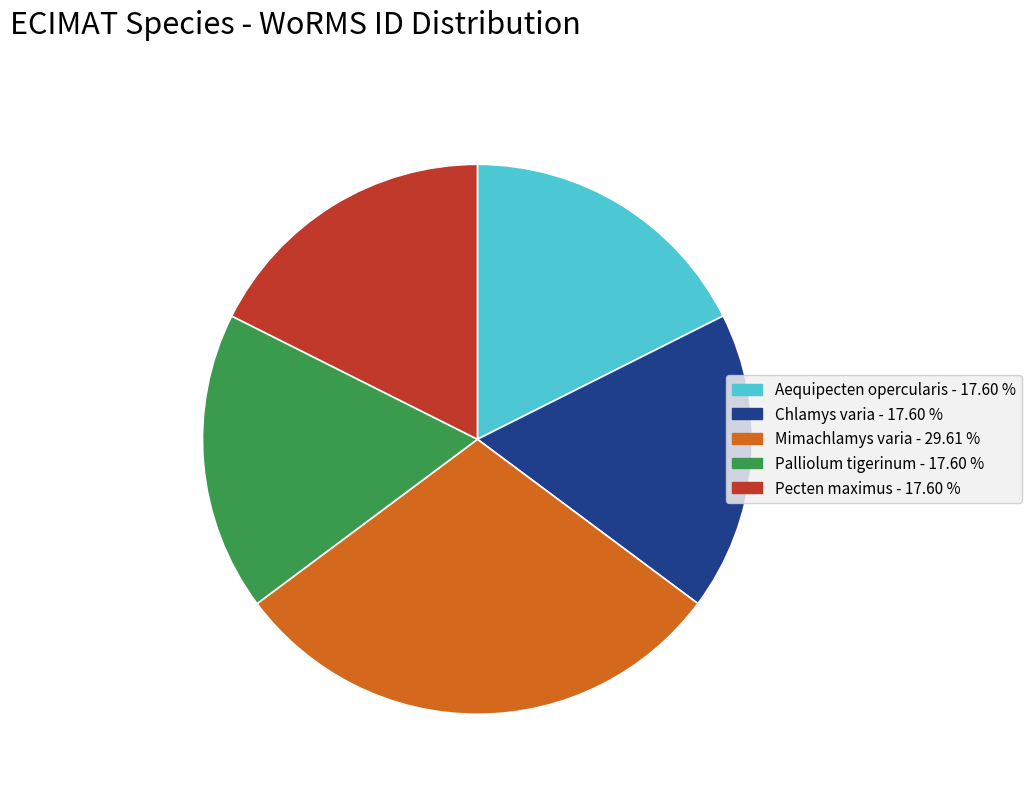

Do Mimachlamys varia - 29.61 % and Chlamys varia - 17.60 % together represent more than half of the pie?

No